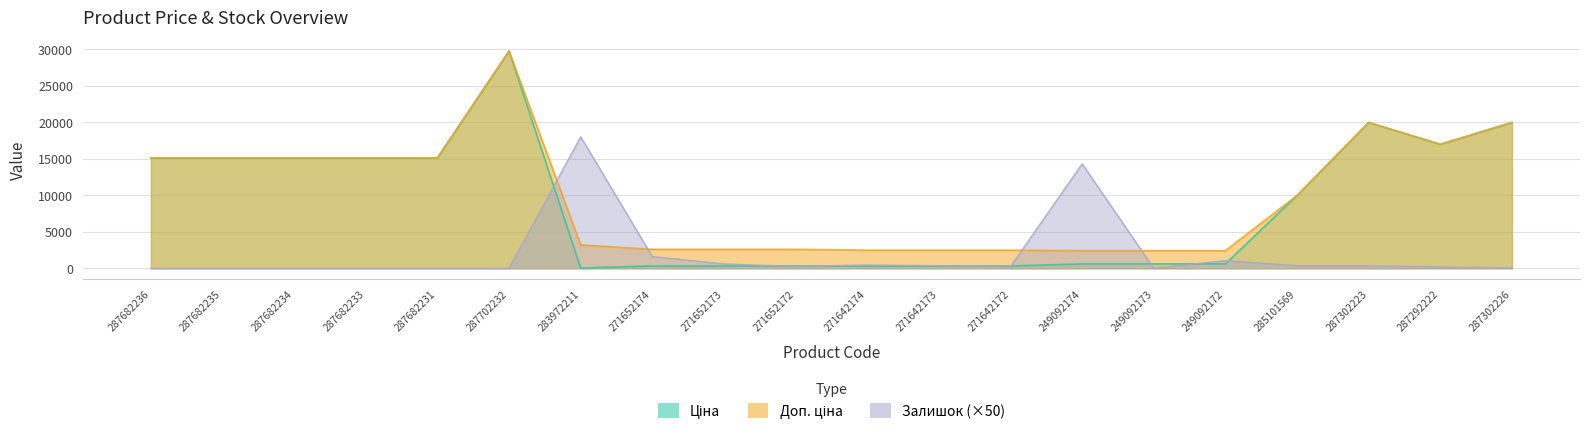

True or false: Доп. ціна and Ціна intersect in this chart.

False